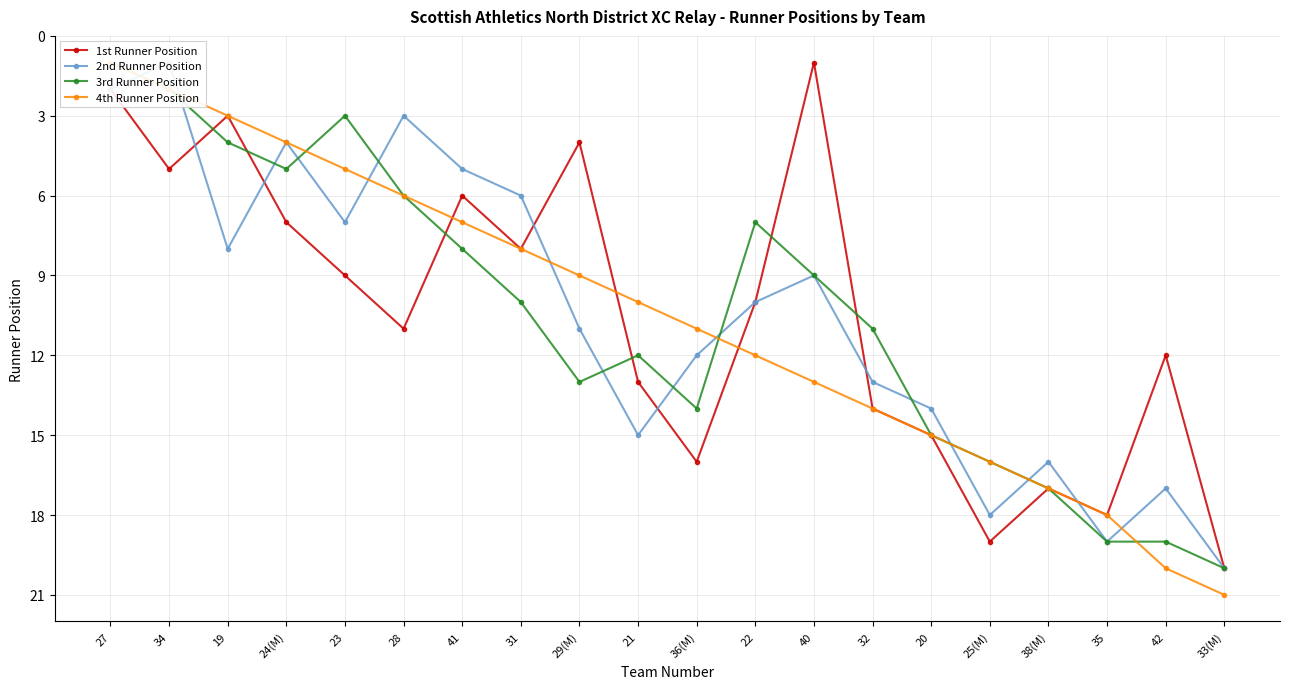

How many intersections are there between 3rd Runner Position and 2nd Runner Position?

11